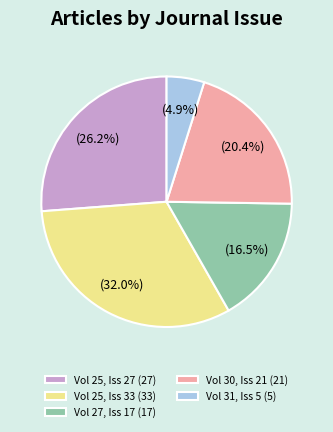

Count the number of slices in the pie.

5